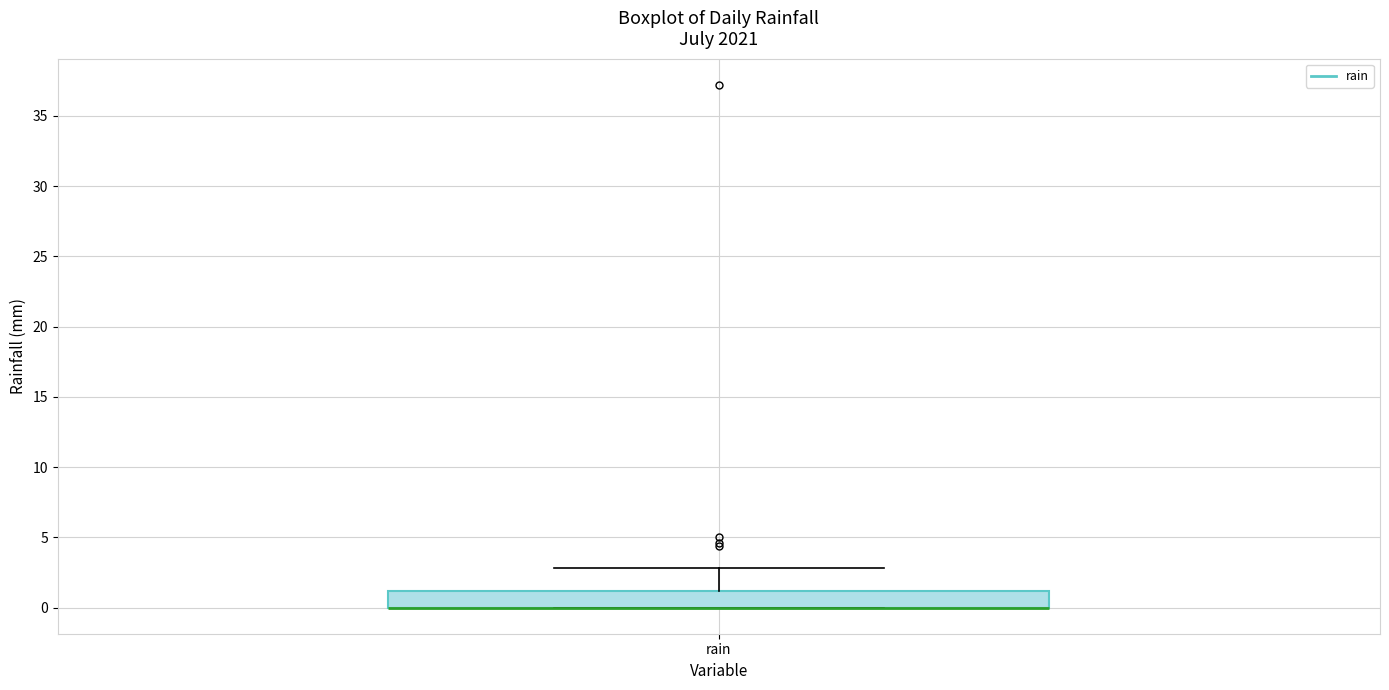

Read this box plot against the y-axis: the position of the median line, the range covered by the box, and the ends of both whiskers. The values are not printed on the chart, so give them approximately, as read against the axis.

median 0 (drawn on the box's lower edge), box 0 to 1, whiskers 0 to 3